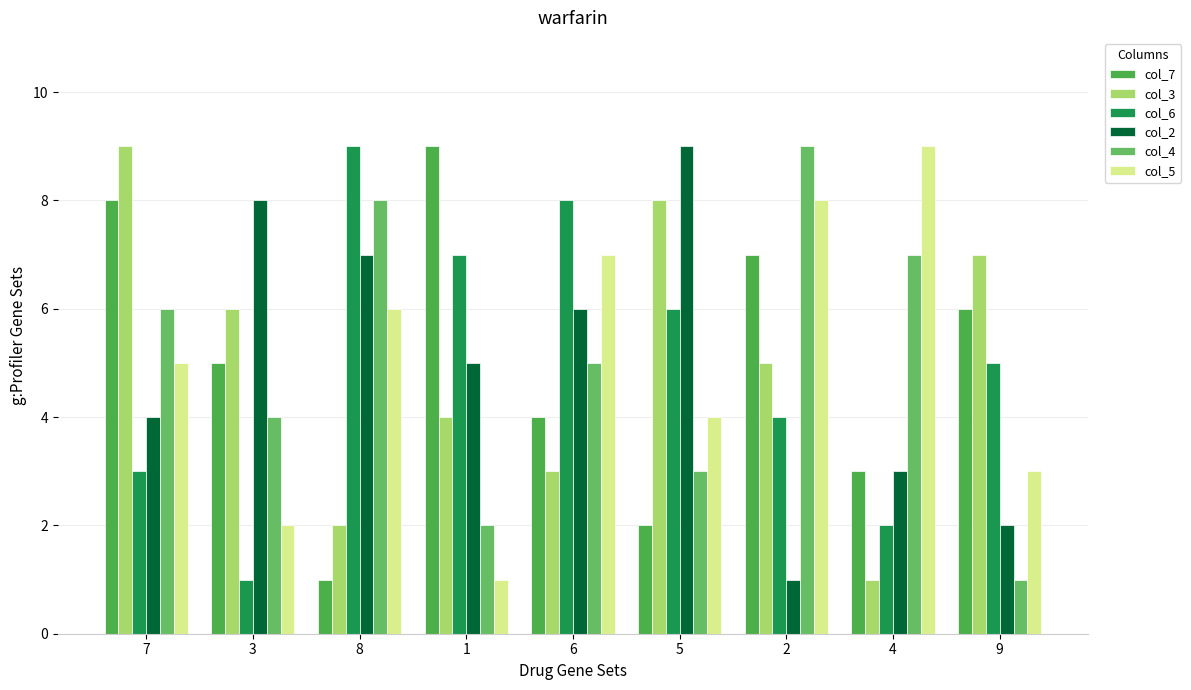

Which series has the largest total across all categories?

col_7